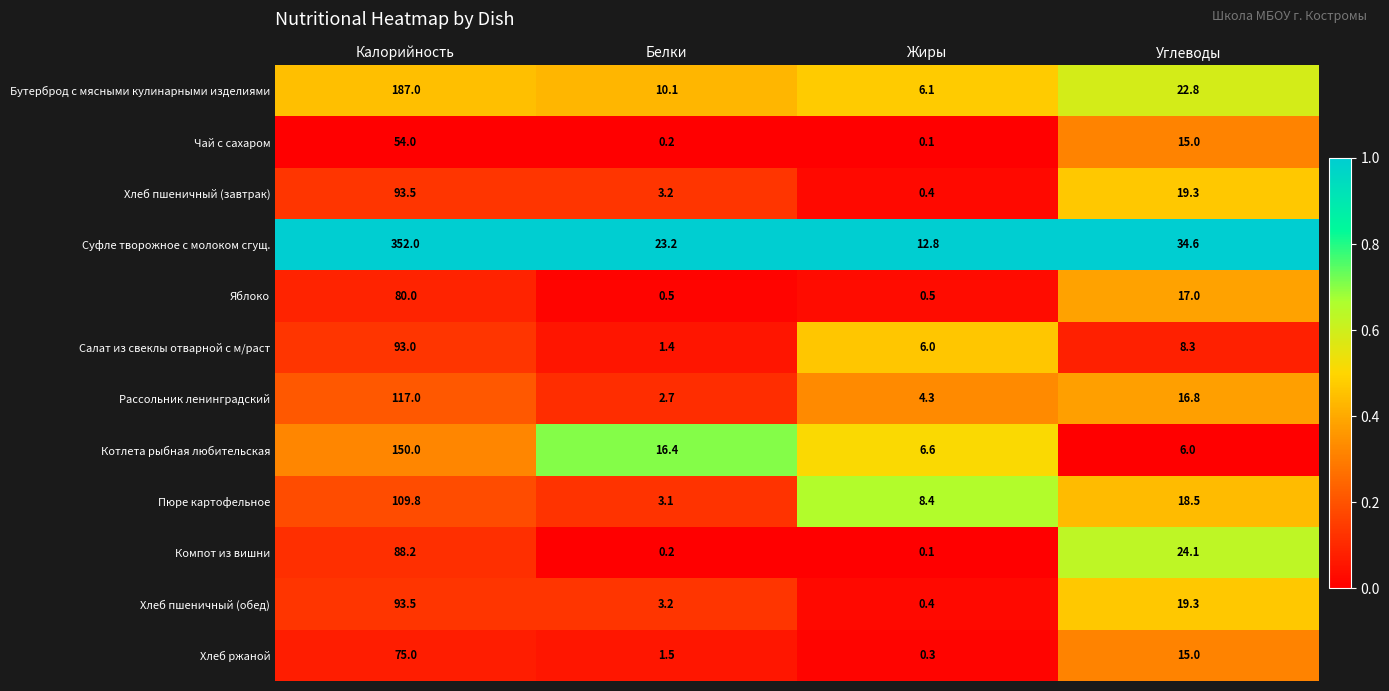

What is the average value of the Котлета рыбная любительская series?

44.8